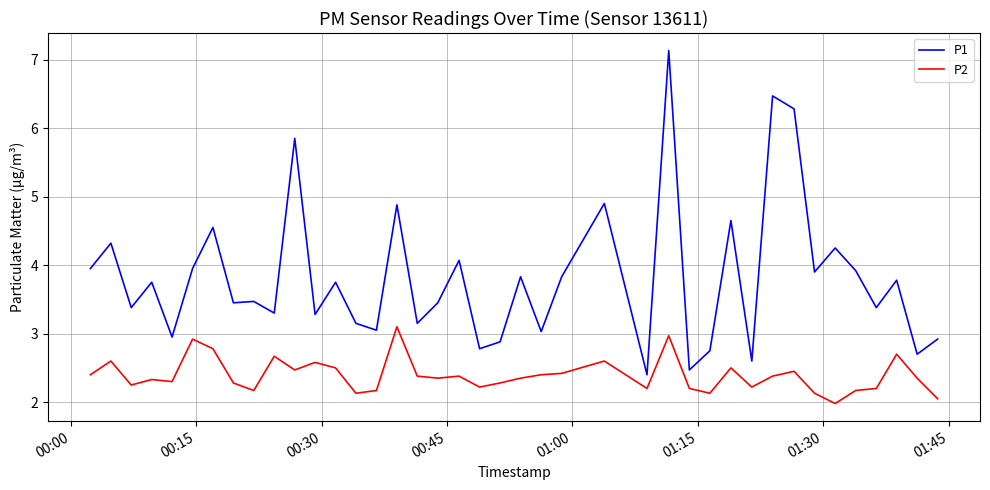

True or false: P1 and P2 cross at least once.

False